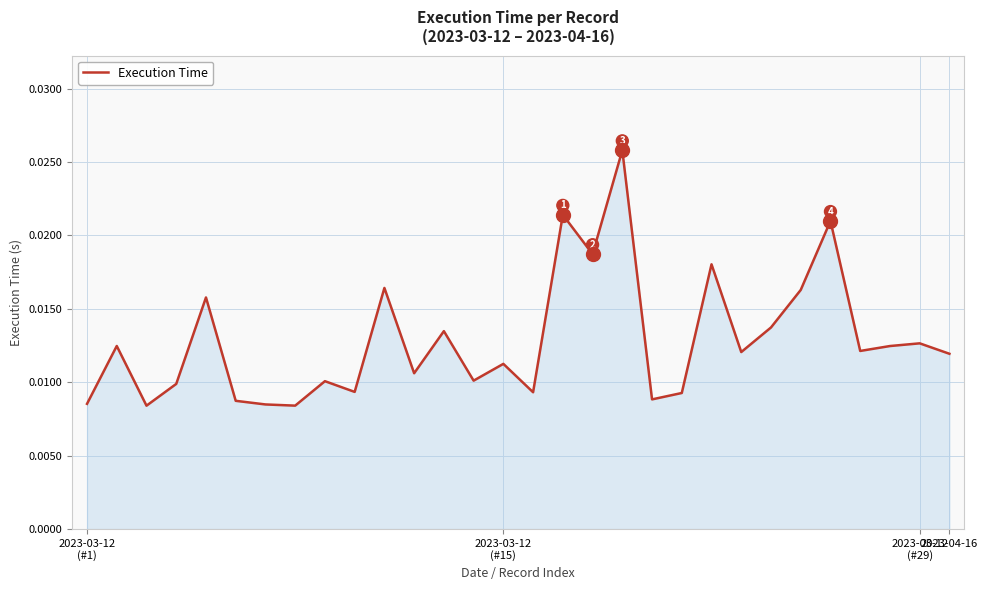

Which label corresponds to the largest value in the chart?

18